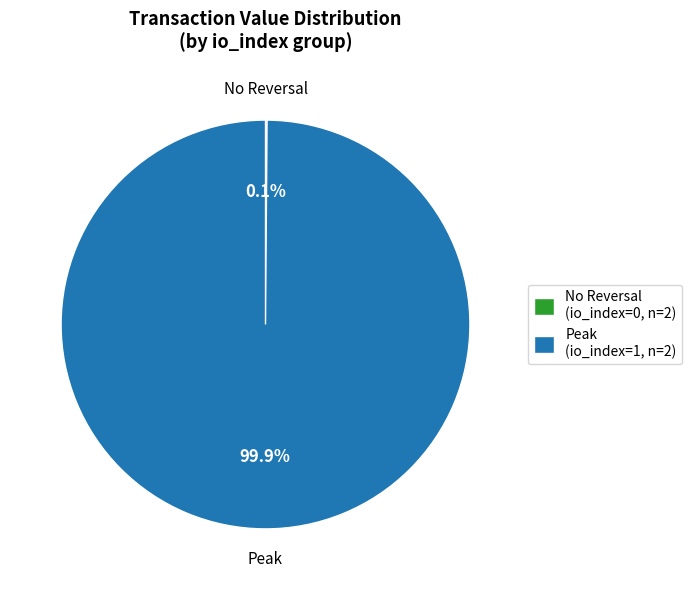

What is the largest slice in the pie chart?

Peak (io_index=1, n=2)